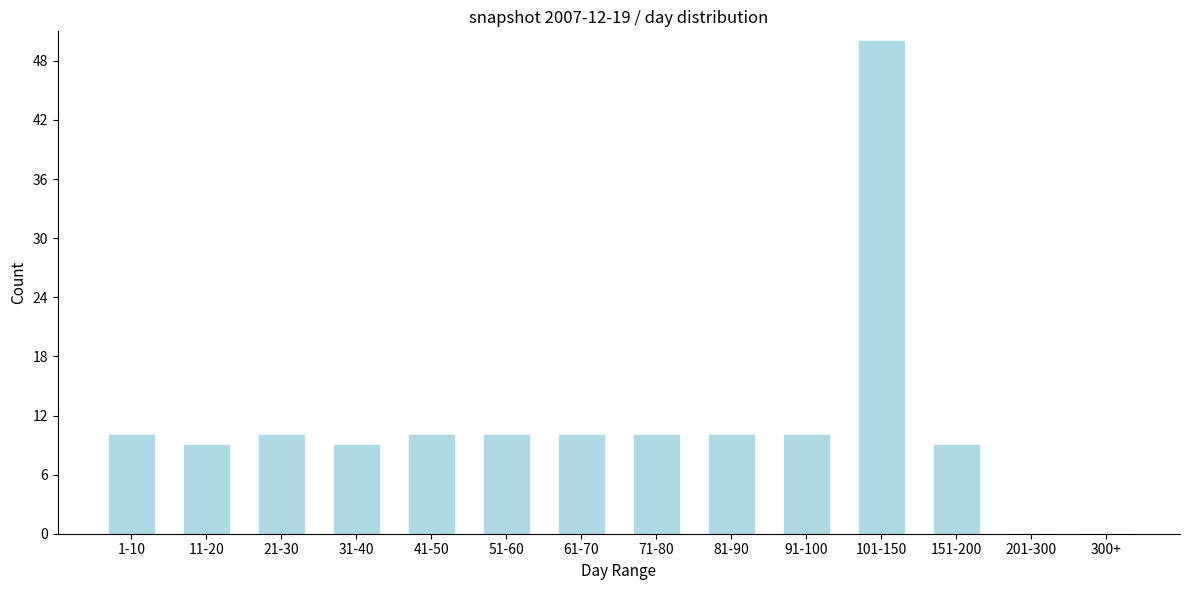

Reading left to right, list all the values displayed in this chart.

1-10=10	11-20=9	21-30=10	31-40=9	41-50=10	51-60=10	61-70=10	71-80=10	81-90=10	91-100=10	101-150=50	151-200=9	201-300=0	300+=0